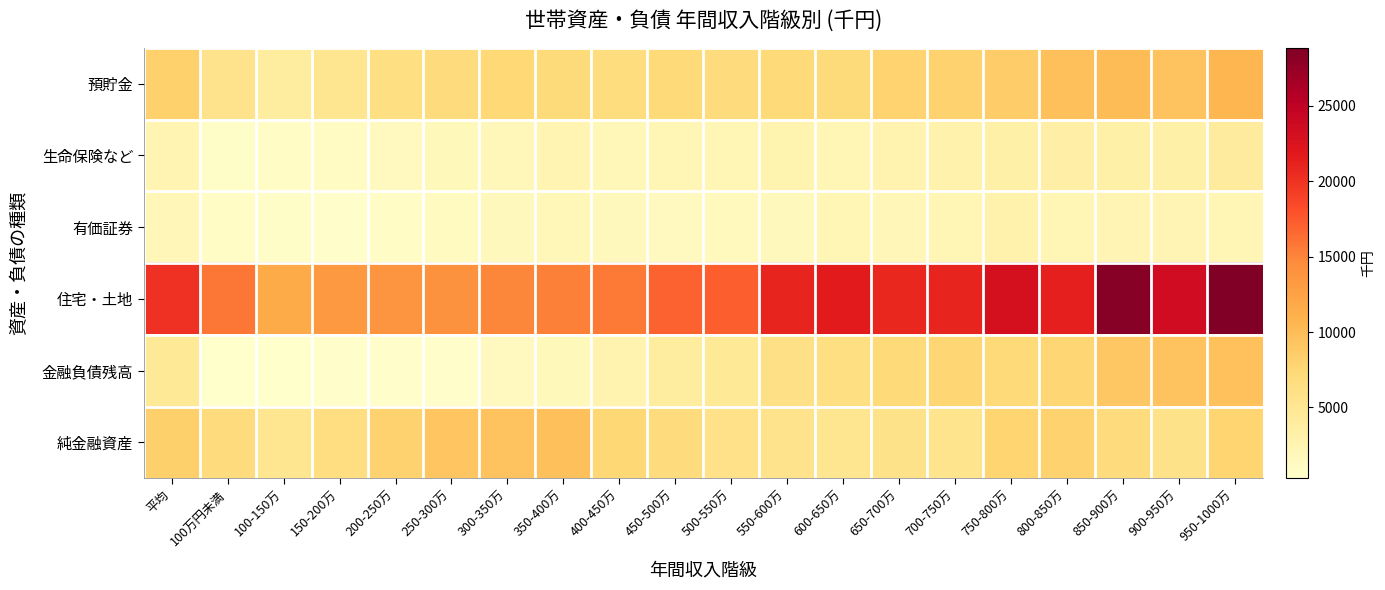

Which has a higher value, 100-150万 or 900-950万?

900-950万